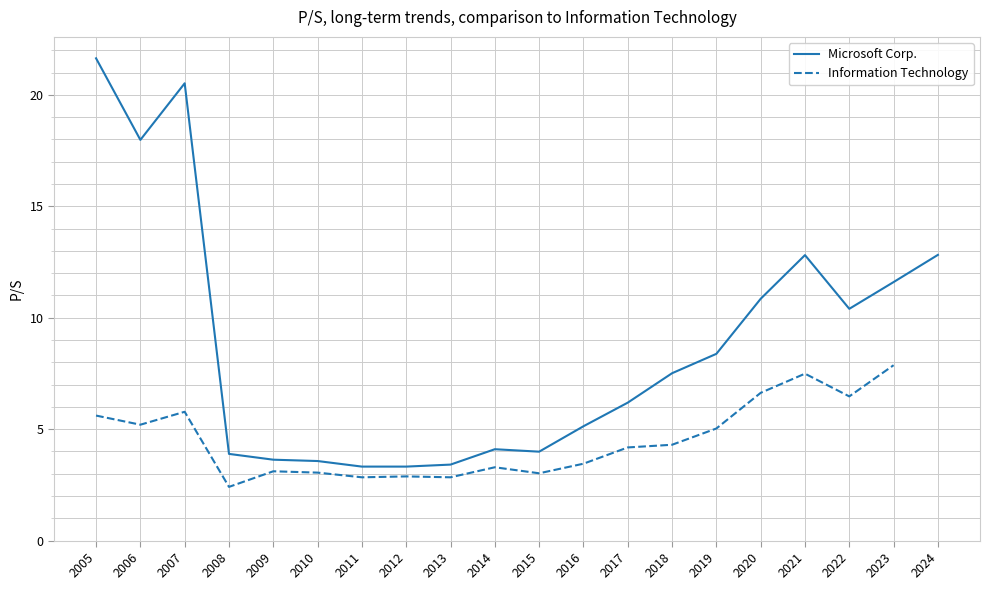

Where is Microsoft Corp. nearest to the value 12?

2023